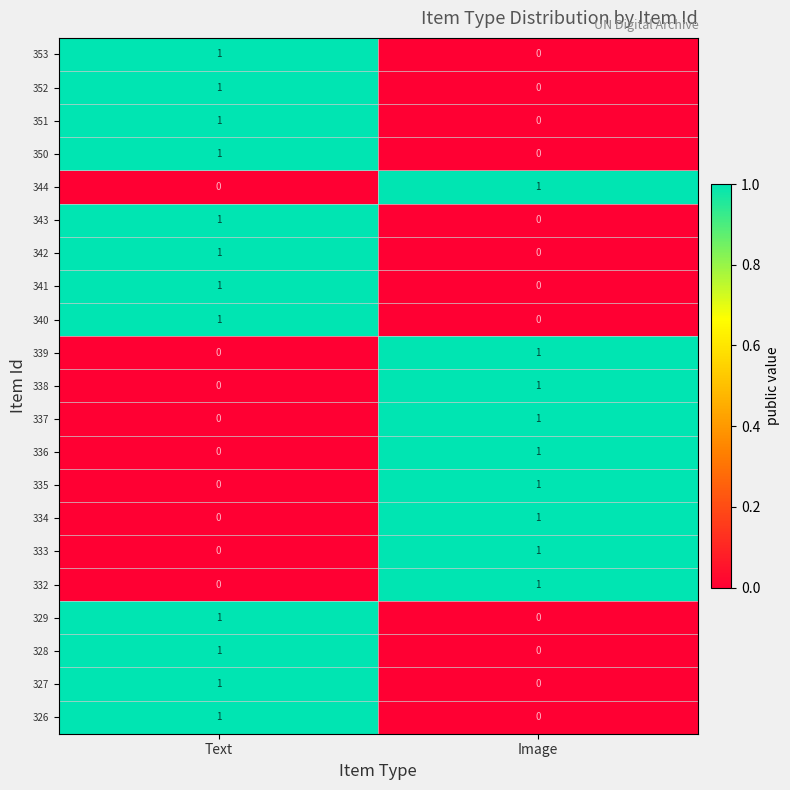

How many data points does each series have?

2